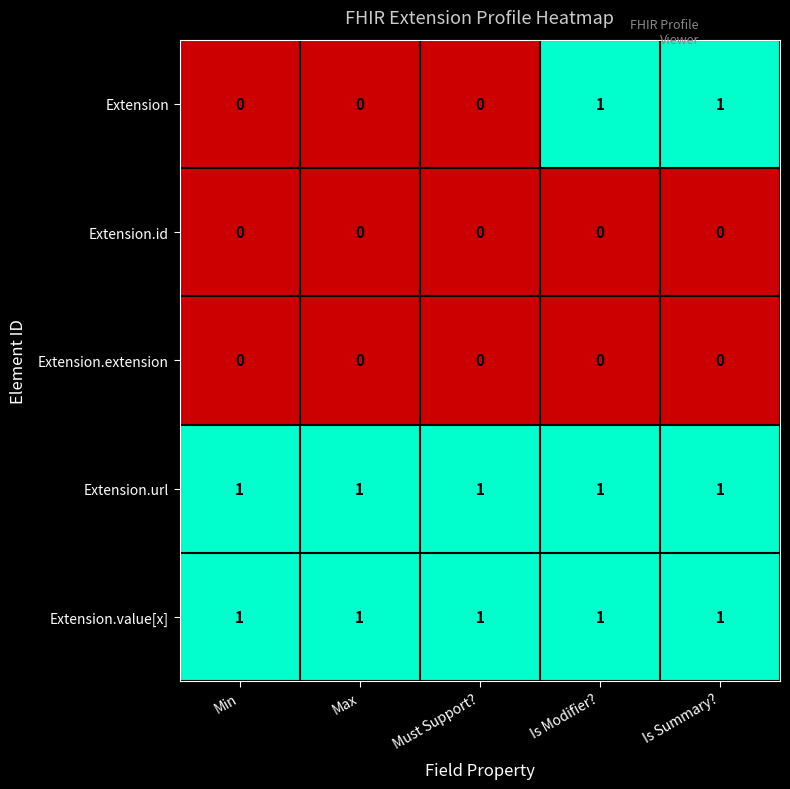

True or false: Extension.url has a value of 1 at Is Summary?.

True